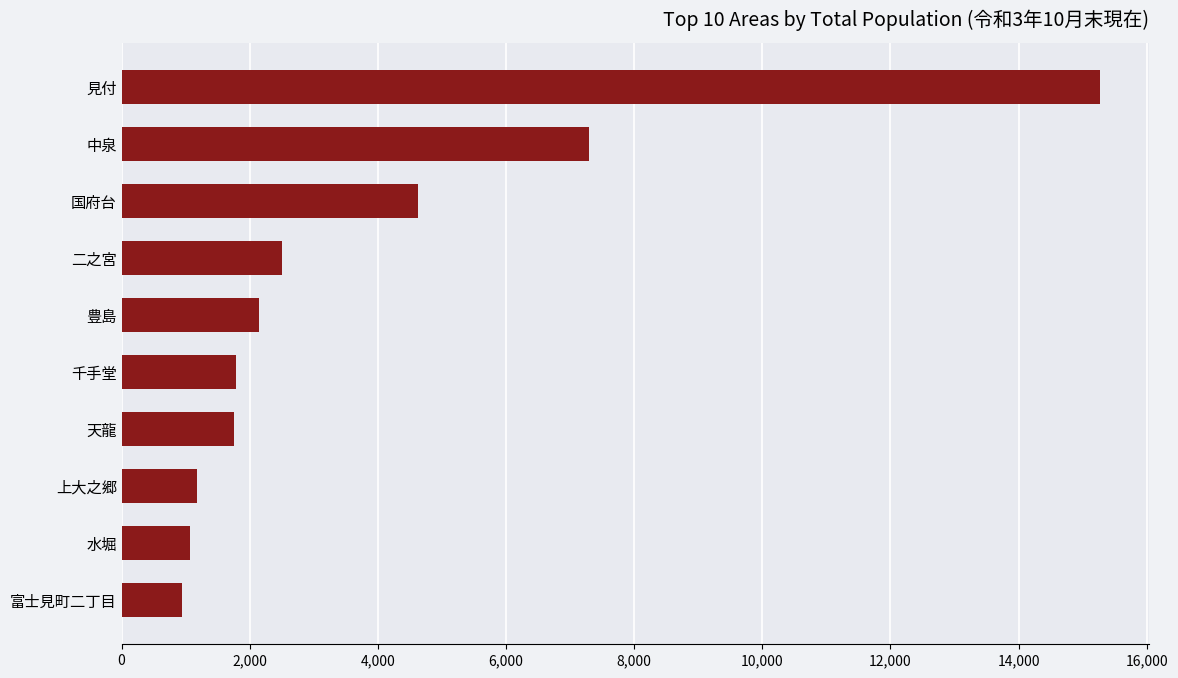

The value at 千手堂 is 1116. True or false?

False